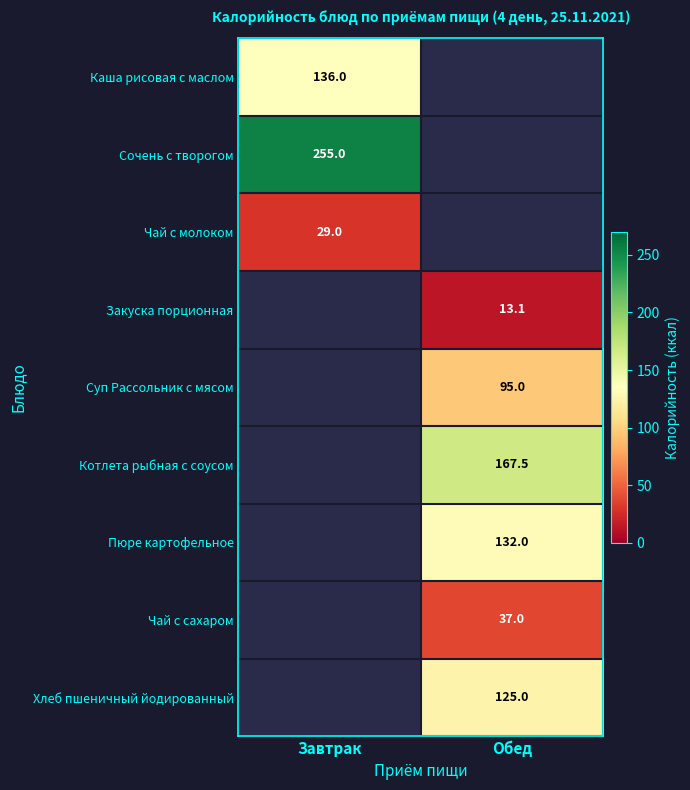

True or false: Хлеб пшеничный йодированный has a value of 217.9 at Обед.

False